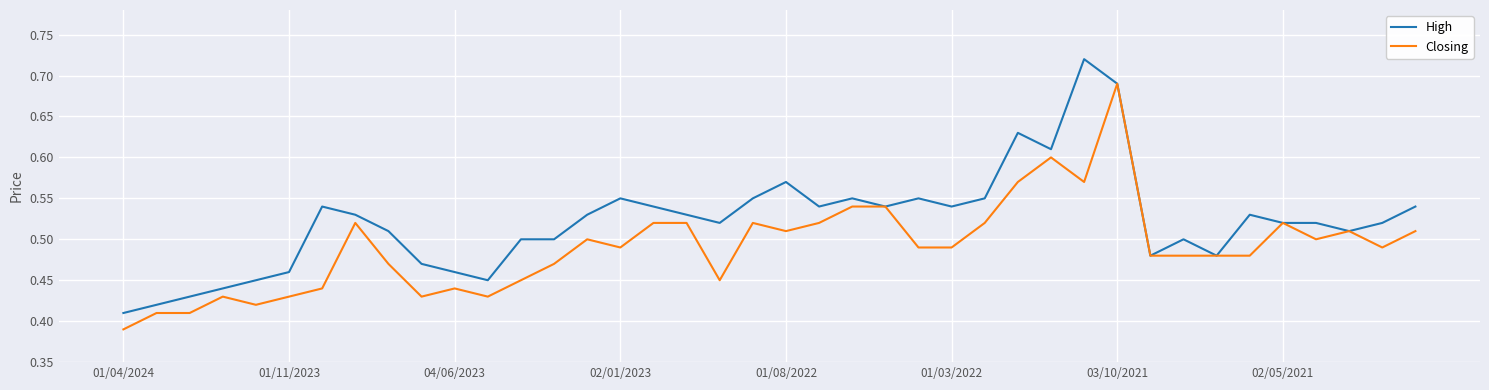

List the series in order of their overall mean, highest first.

High, Closing